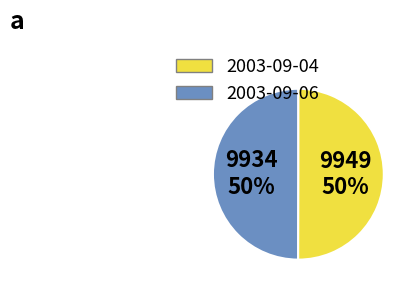

To the nearest percent, what portion does 2003-09-04 represent?

50%